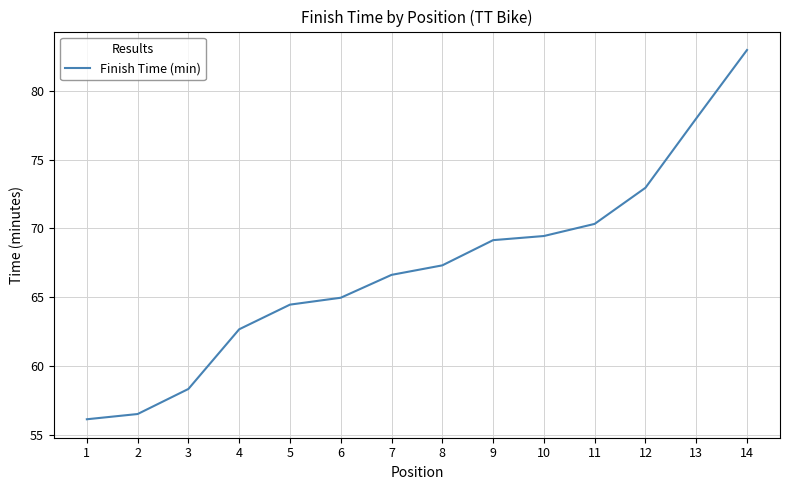

What is the difference between the maximum and minimum values?

26.8